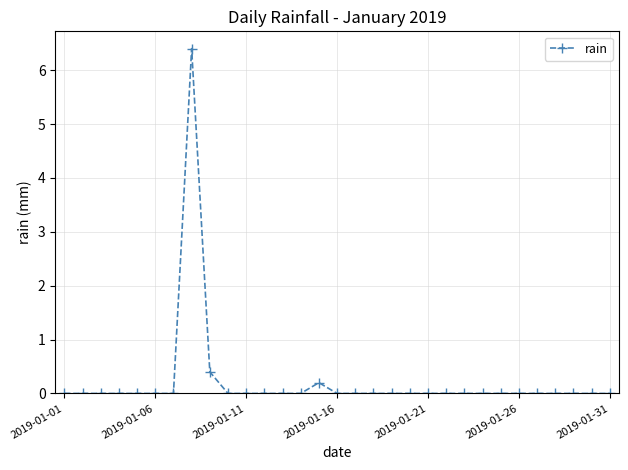

What is the maximum value shown in the chart?

6.4